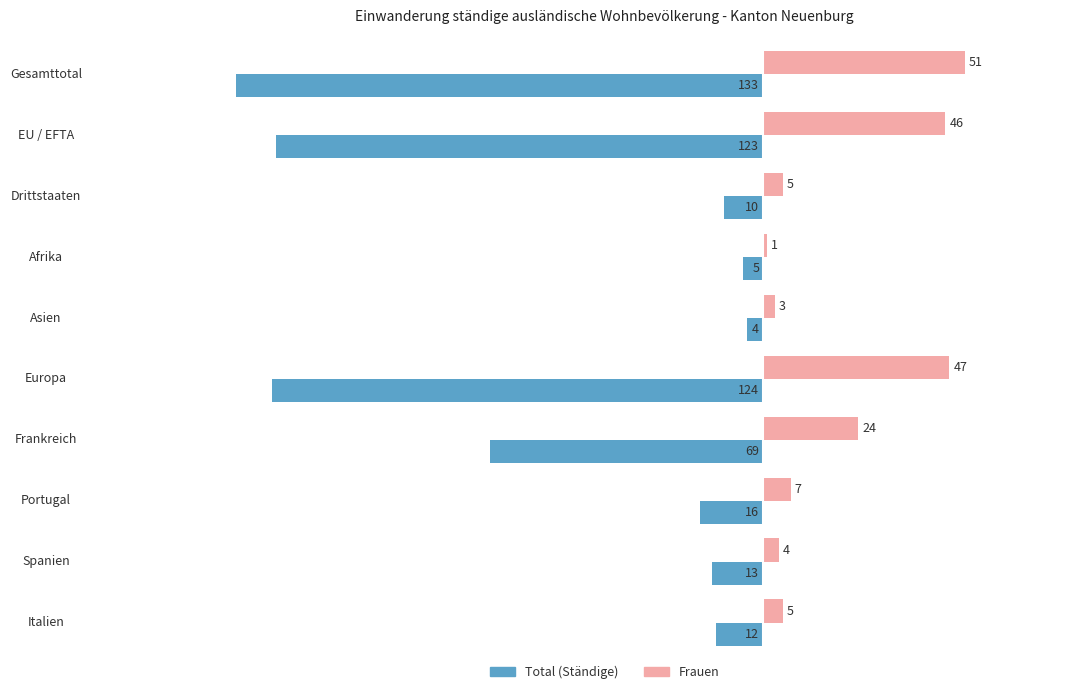

What is the total value across all series at Frankreich?

-45